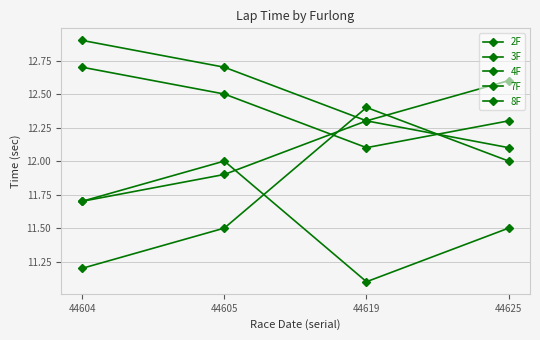

Does the chart have visible grid lines?

Yes